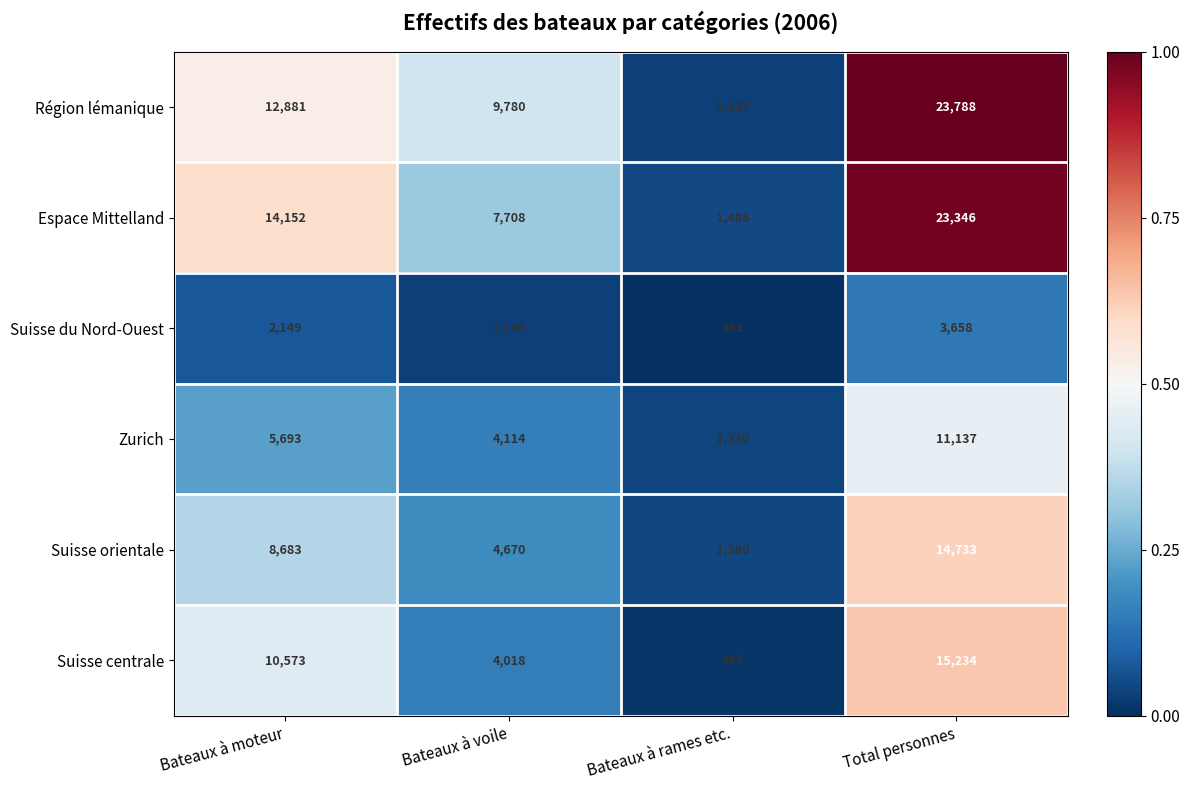

The value of Zurich at Bateaux à rames etc. is 1330. True or false?

True